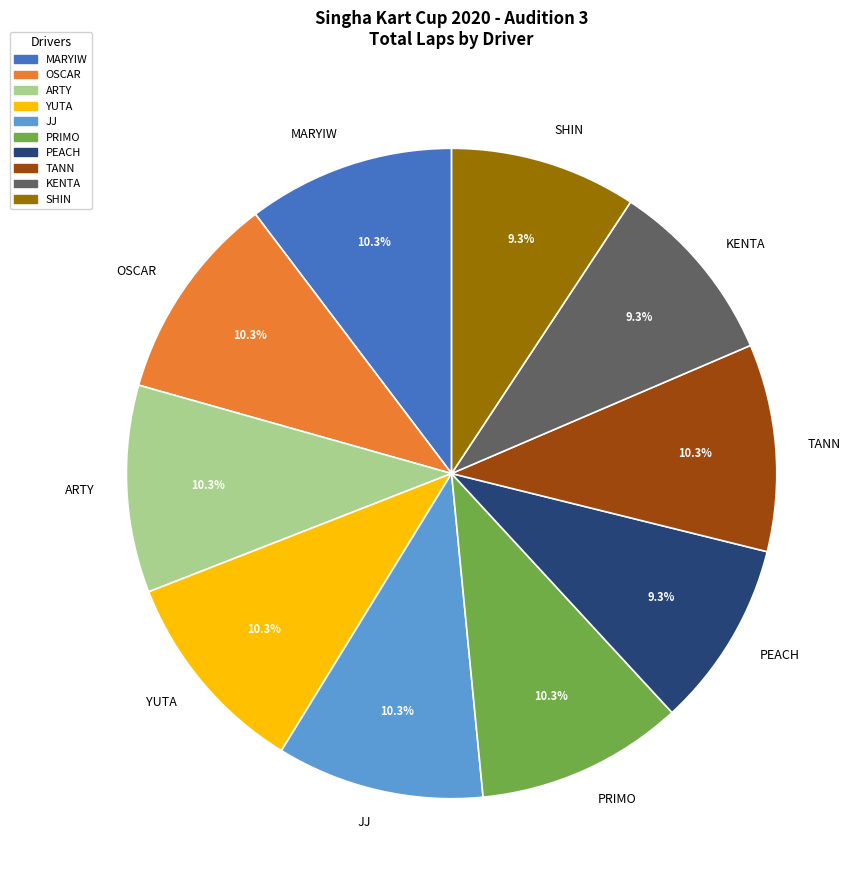

Combined, what portion of the pie is SHIN and OSCAR?

19.6%